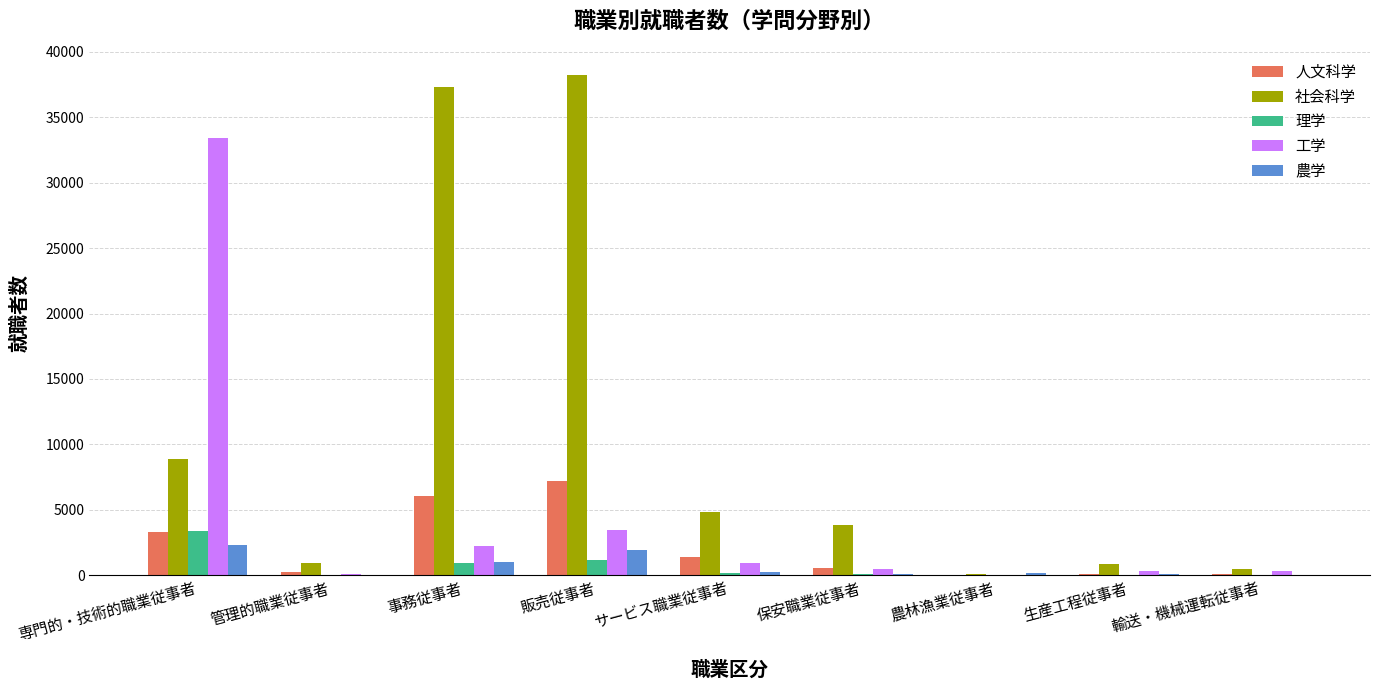

Which series has the largest total across all categories?

社会科学